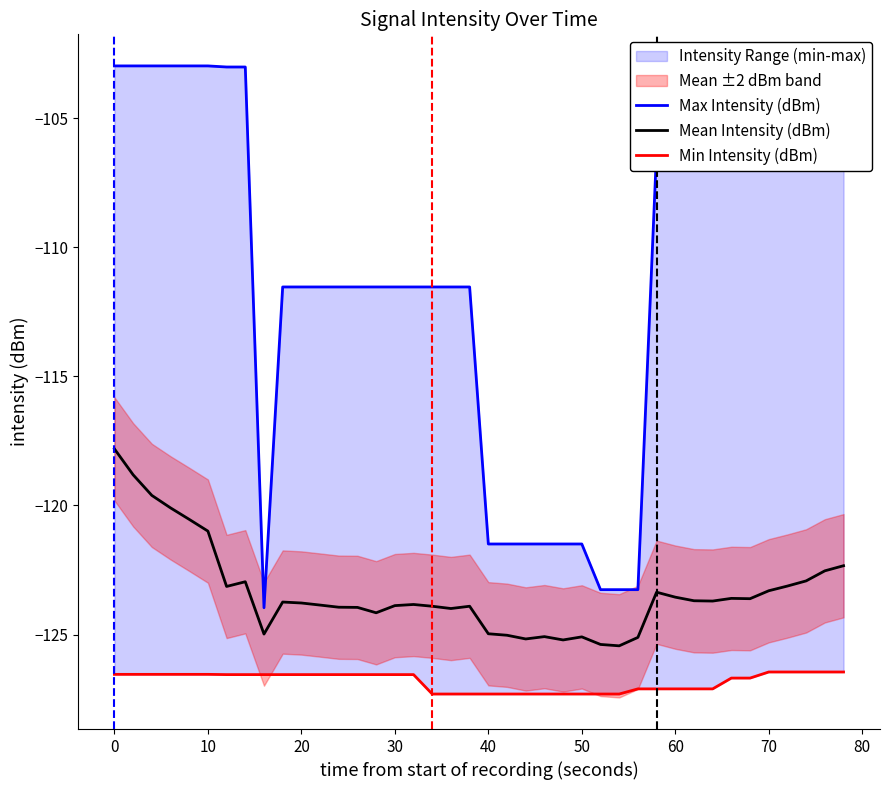

What is the minimum value for Mean Intensity (dBm)?

-125.4